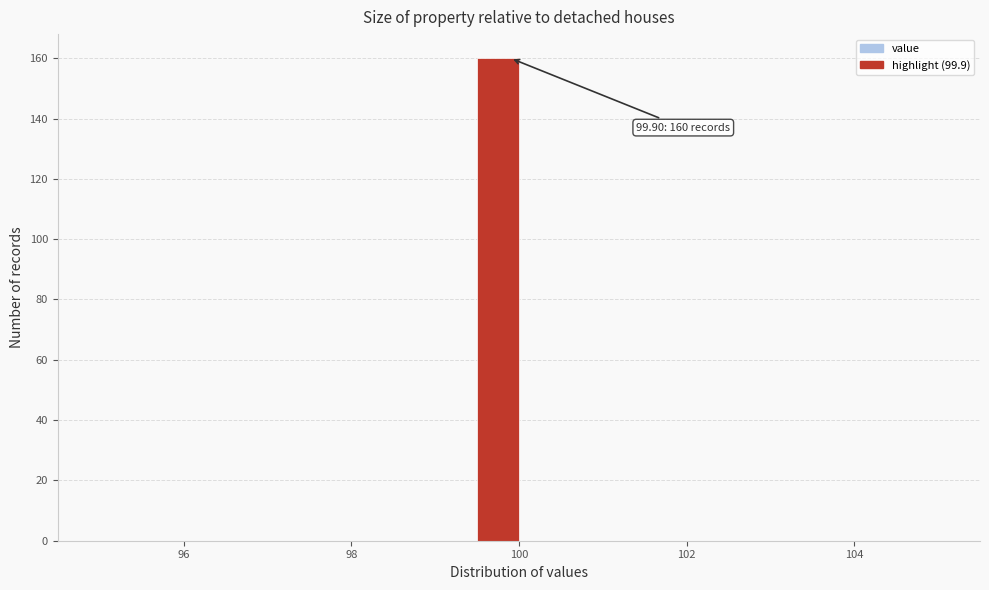

Around what value on the x-axis is the tallest bar? Give the approximate position of its centre, as read against the axis.

99.8